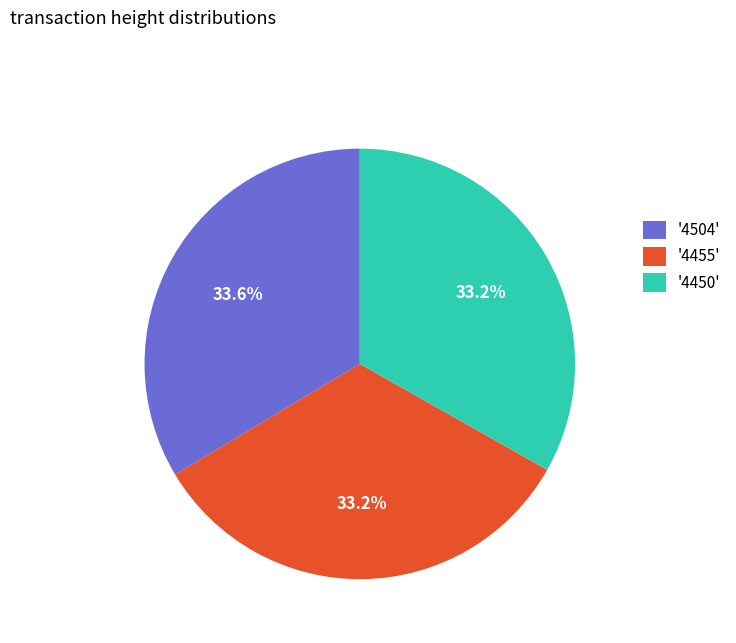

Count the number of slices in the pie.

3